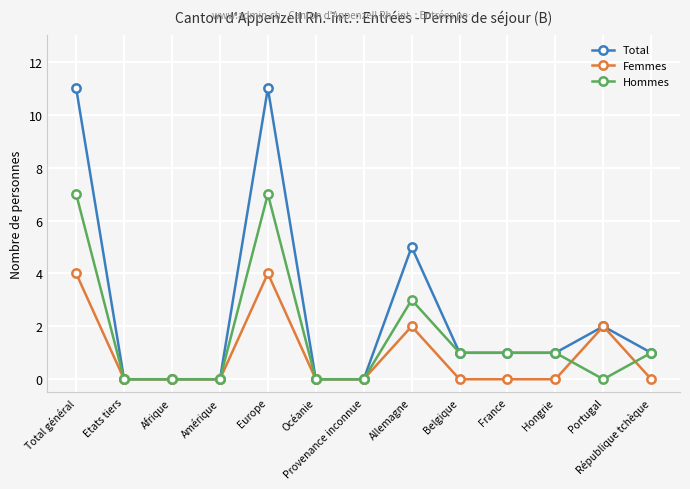

Which series has the largest range (max minus min)?

Total